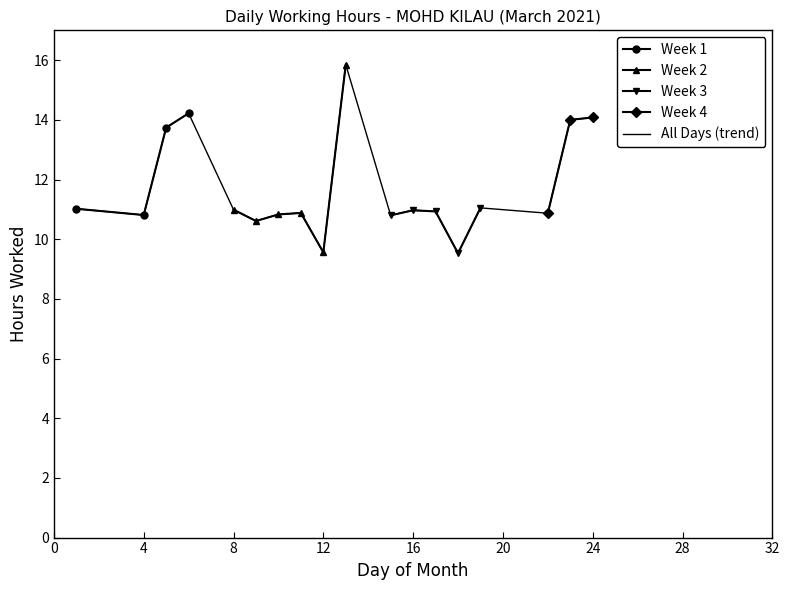

What is the minimum value shown in the chart?

9.5